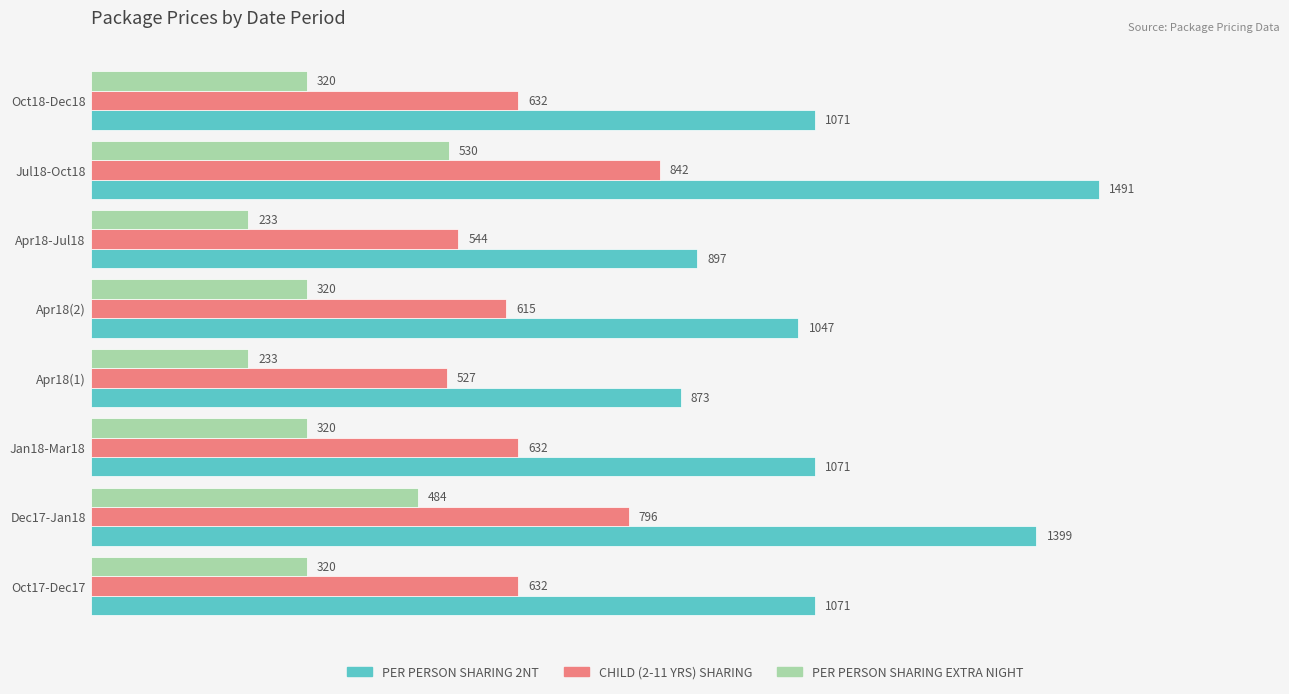

What is the approximate value of PER PERSON SHARING 2NT at Oct18-Dec18?

1071